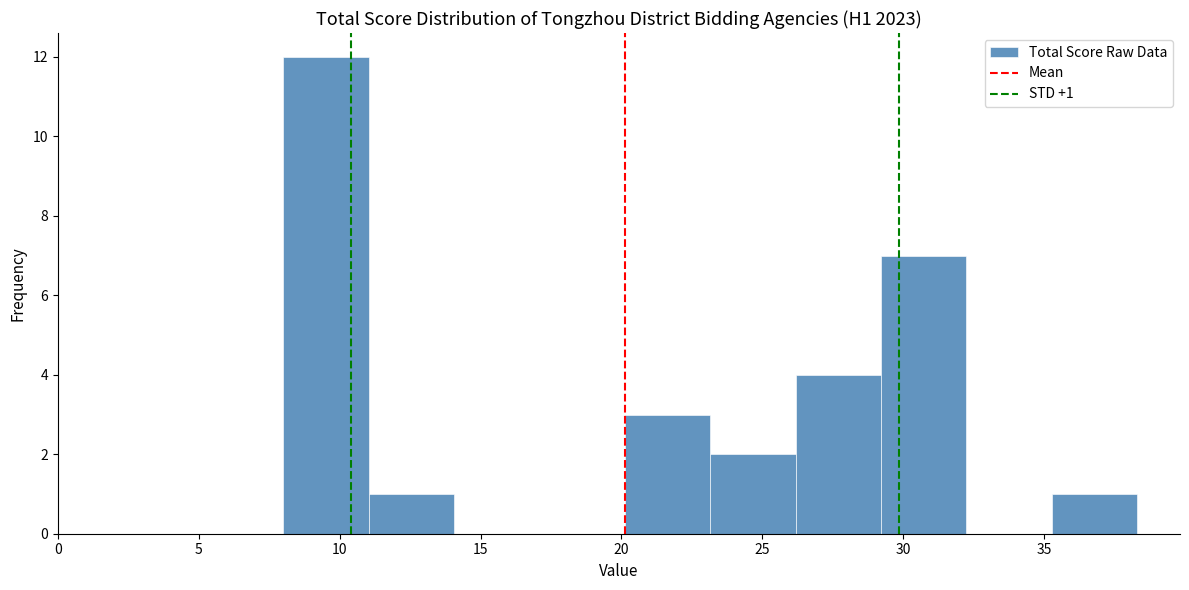

Which range on the x-axis has the tallest bar?

8.0 to 11.0